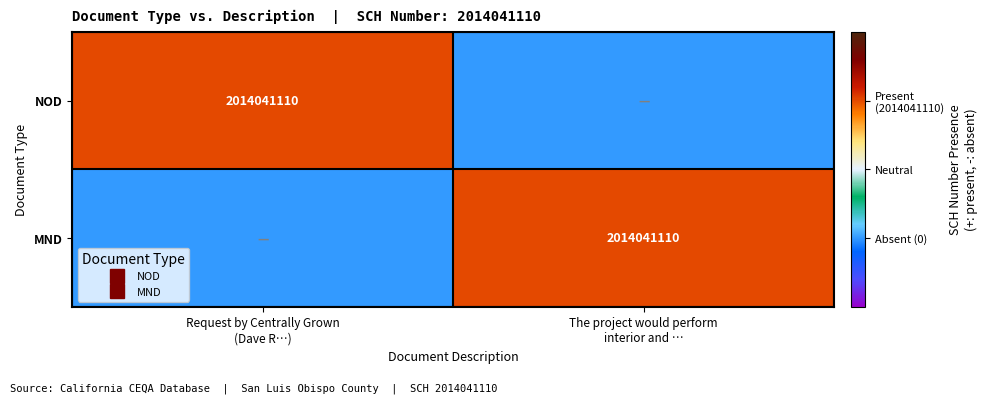

How many values in MND are below zero?

1